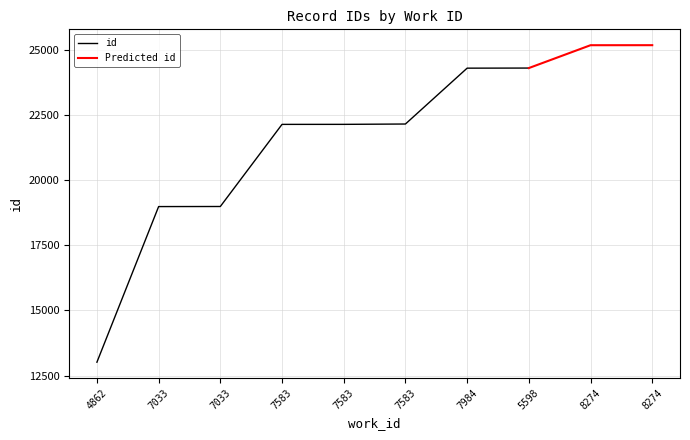

Does the chart display data point markers on the line(s)?

No